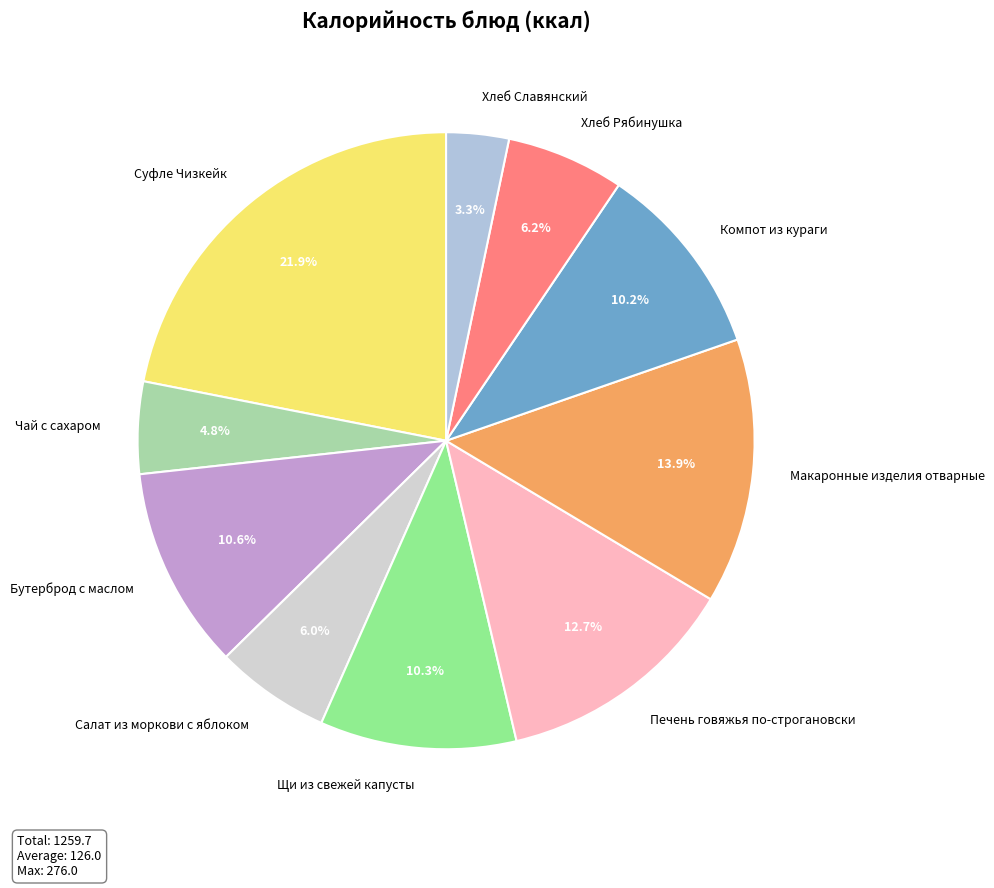

What is the ratio of the value at Печень говяжья по-строгановски to the value at Суфле Чизкейк?

0.6